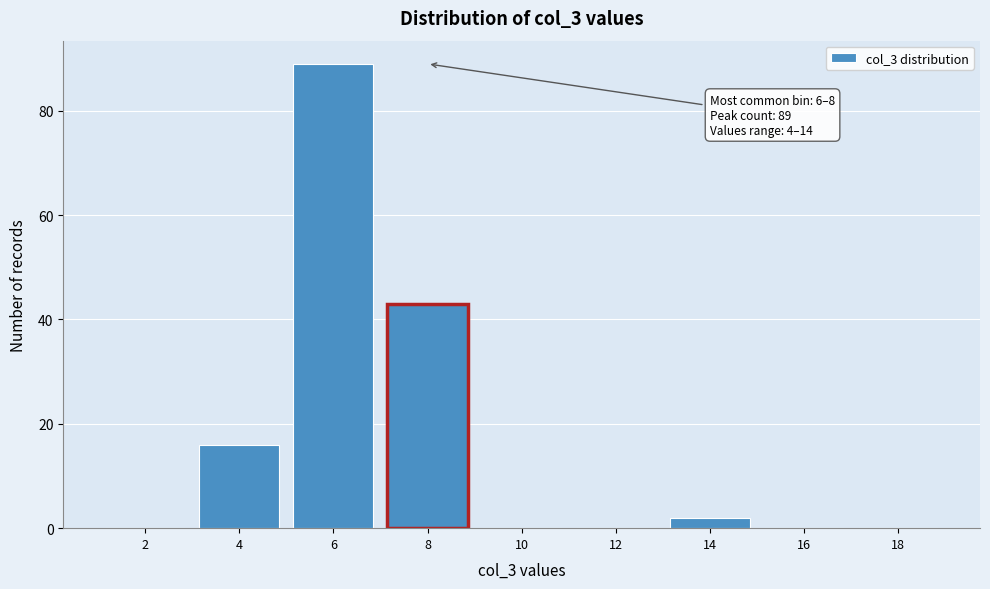

Reading left to right, list all the values displayed in this chart.

2=0	4=16	6=89	8=43	10=0	12=0	14=2	16=0	18=0